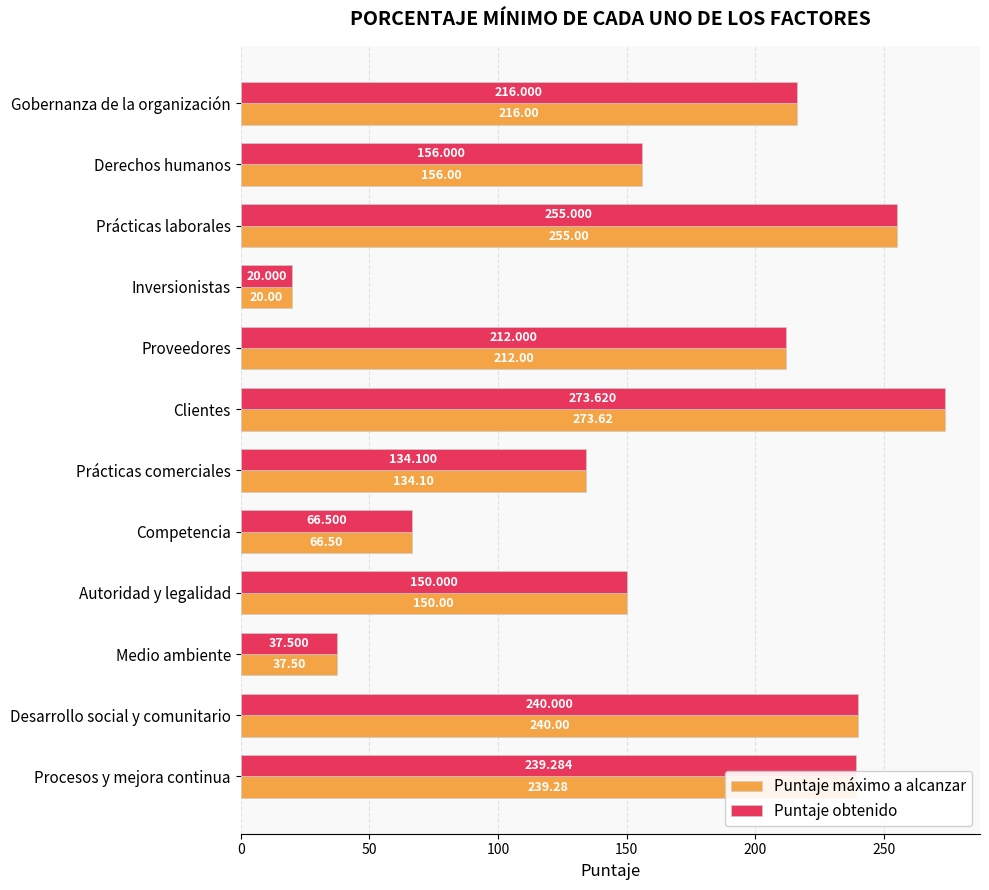

Count the number of data series in this chart.

2